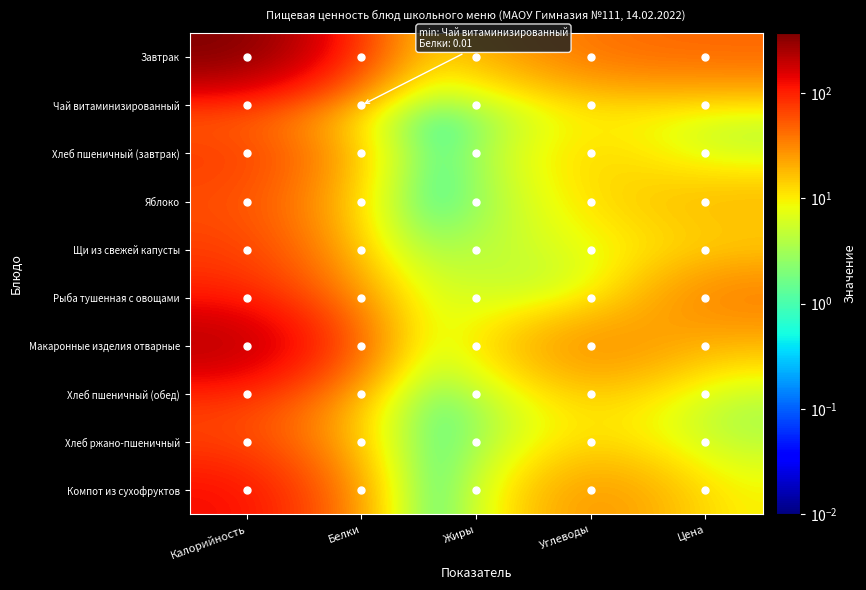

Which series has the widest spread of values?

Завтрак